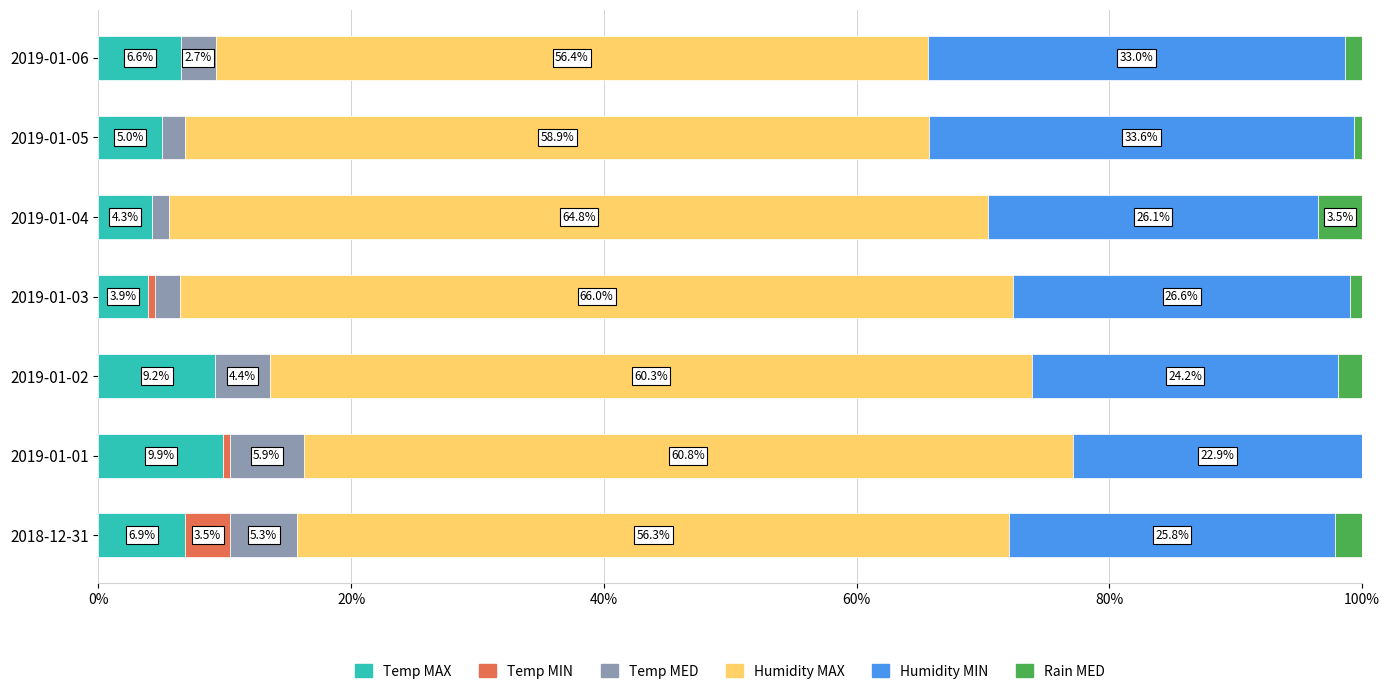

What are all the series names shown in the legend?

Temp MAX, Temp MIN, Temp MED, Humidity MAX, Humidity MIN, Rain MED